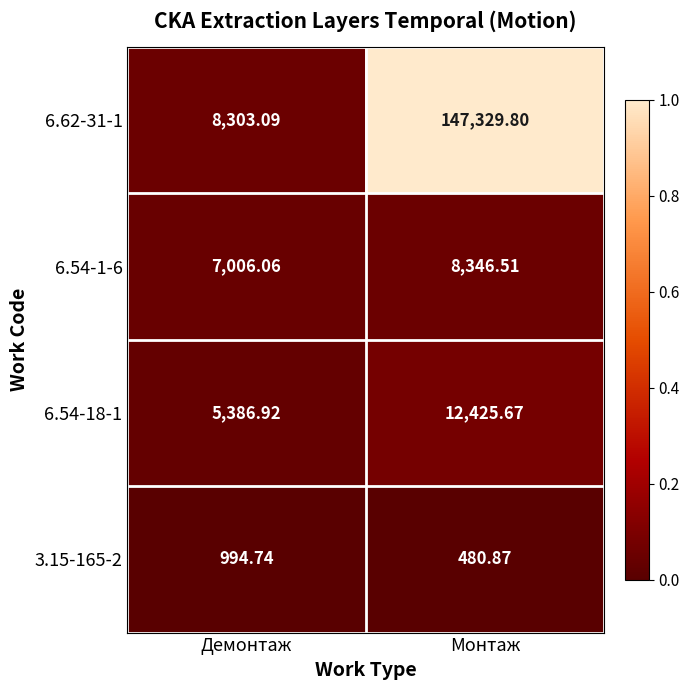

At which label does 3.15-165-2 reach its peak?

Демонтаж